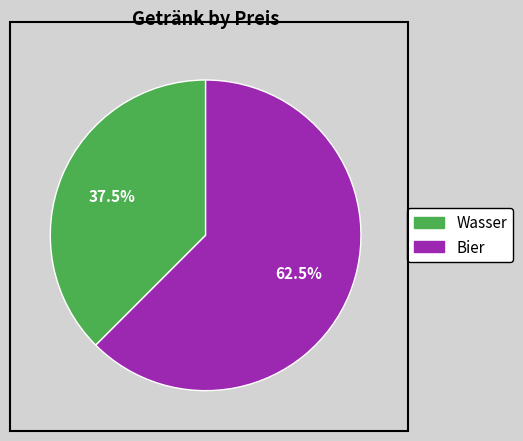

What is the largest slice in the pie chart?

Bier